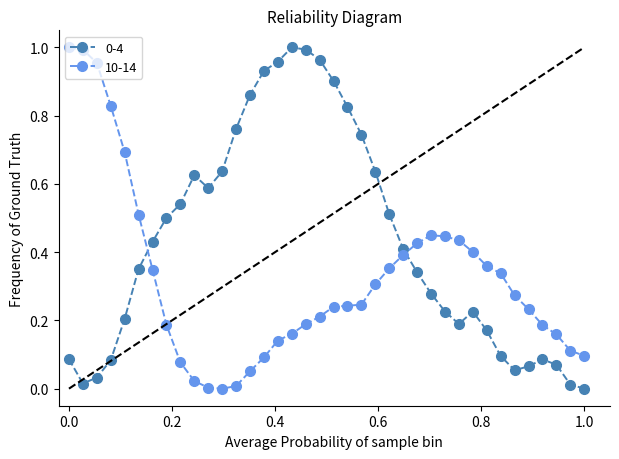

What is the sum of all 10-14 values?

12.2